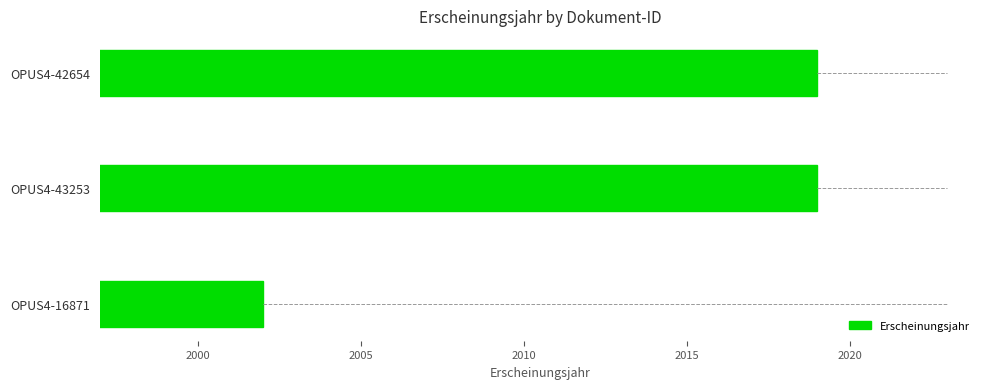

How many values are between 2002 and 2019?

3